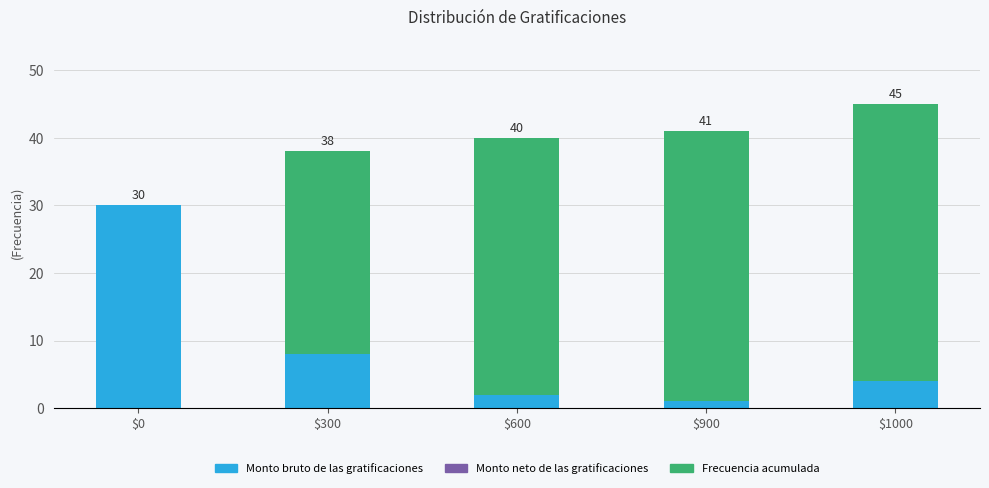

What is the total value across all series at $0?

30